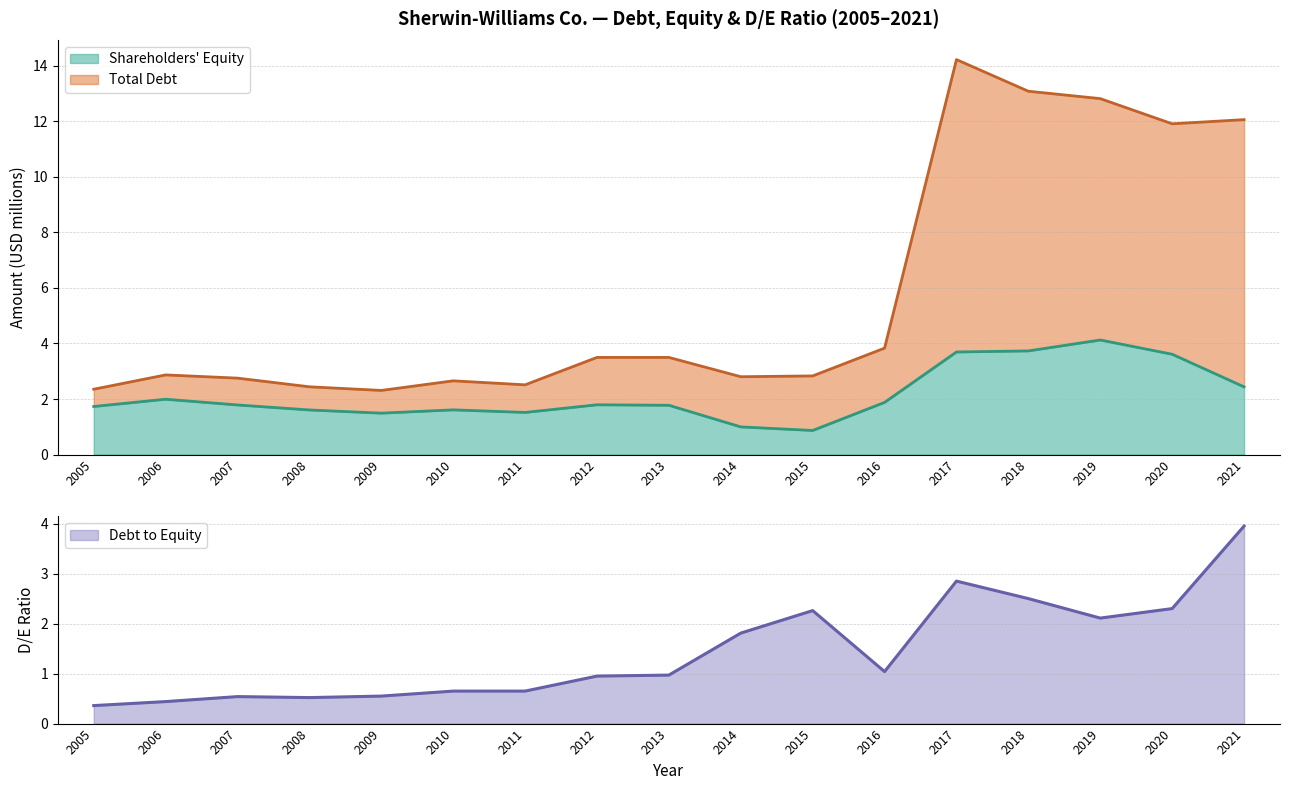

What is the difference between the maximum and minimum values in the Debt to Equity series?

3.6